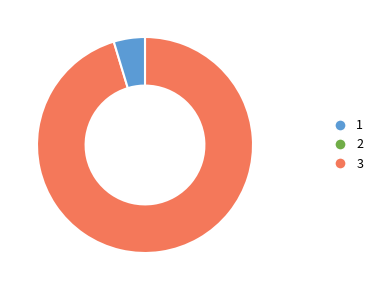

Is there a majority slice in this chart?

Yes